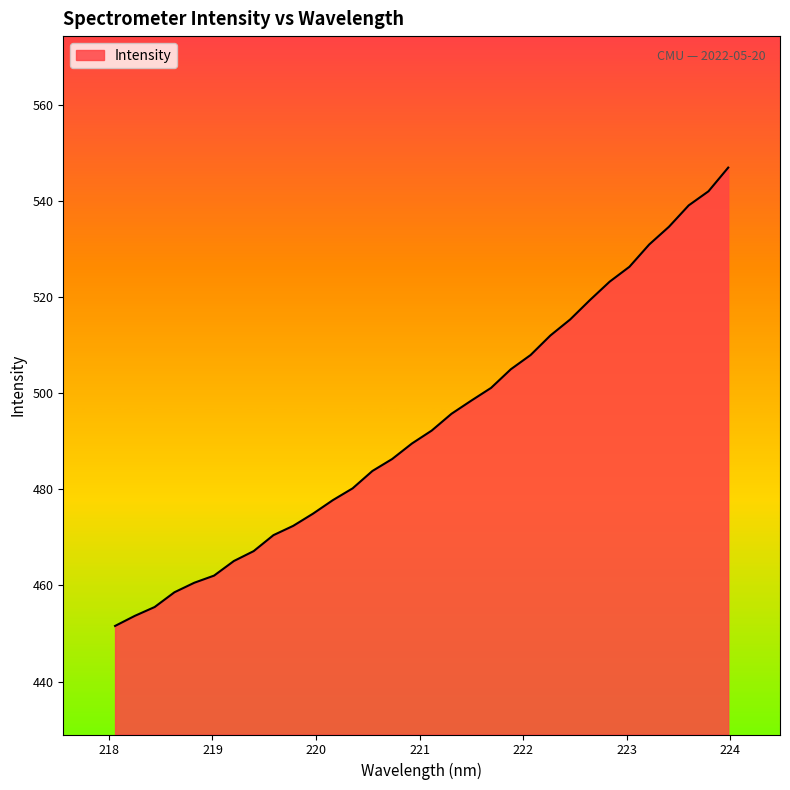

What is the minimum value shown in the chart?

451.6